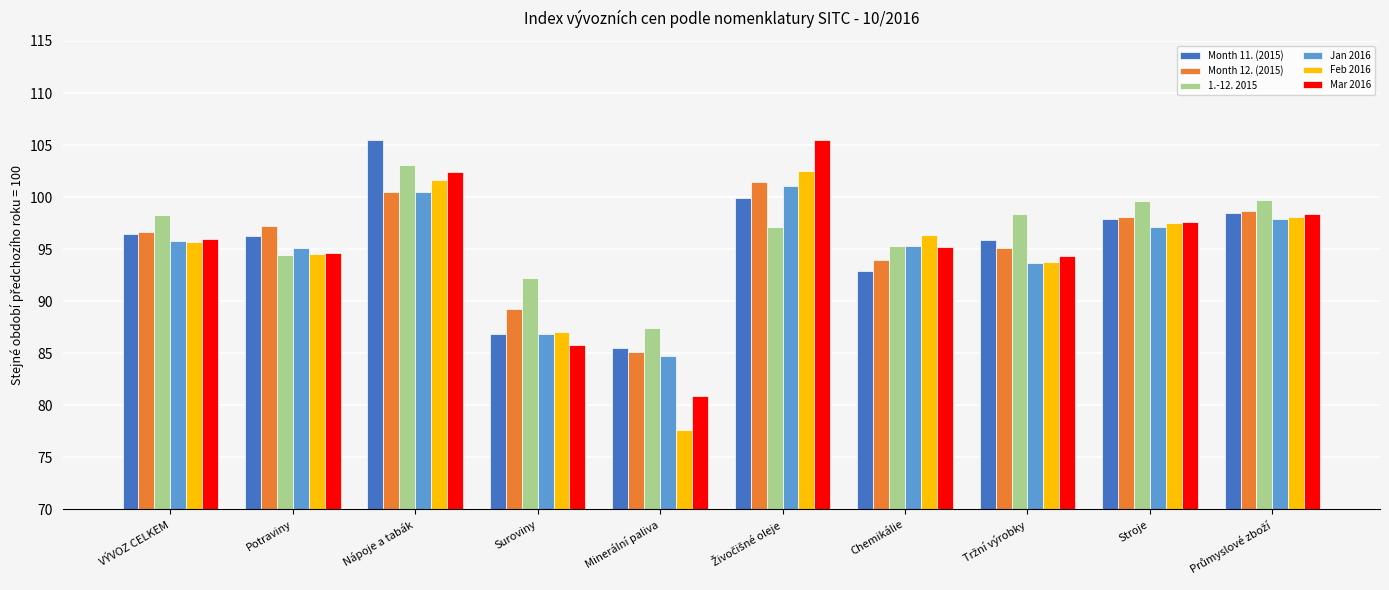

Which label corresponds to the smallest value in the chart?

Minerální paliva